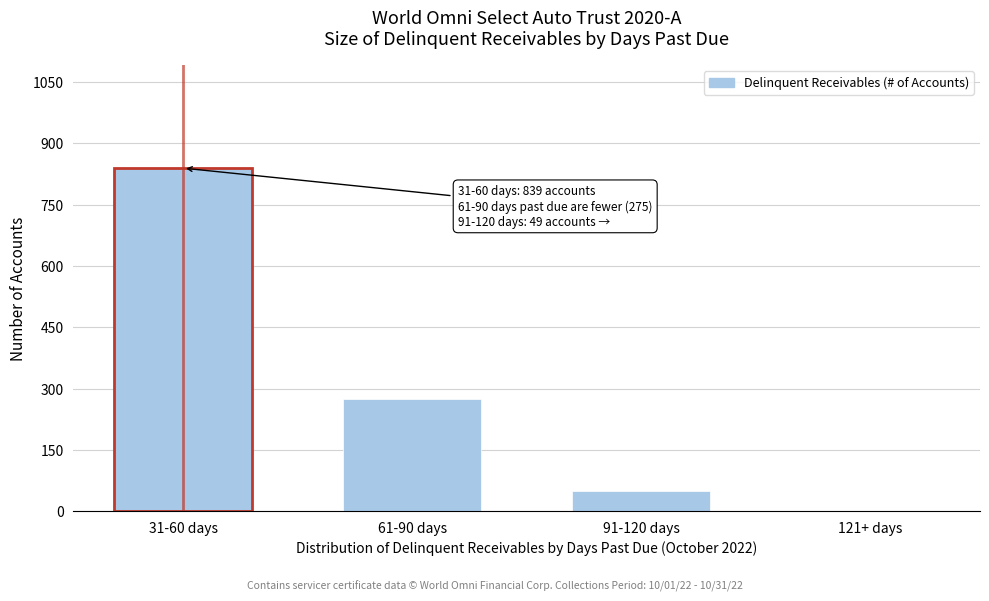

Reading right to left, what are all the values shown in this chart?

121+ days=0	91-120 days=49	61-90 days=275	31-60 days=839